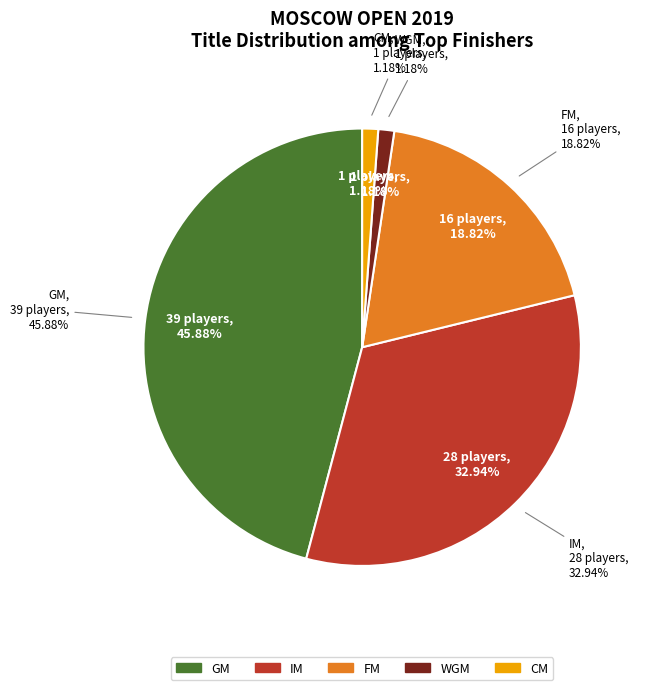

To the nearest percent, what is the average slice percentage?

20%